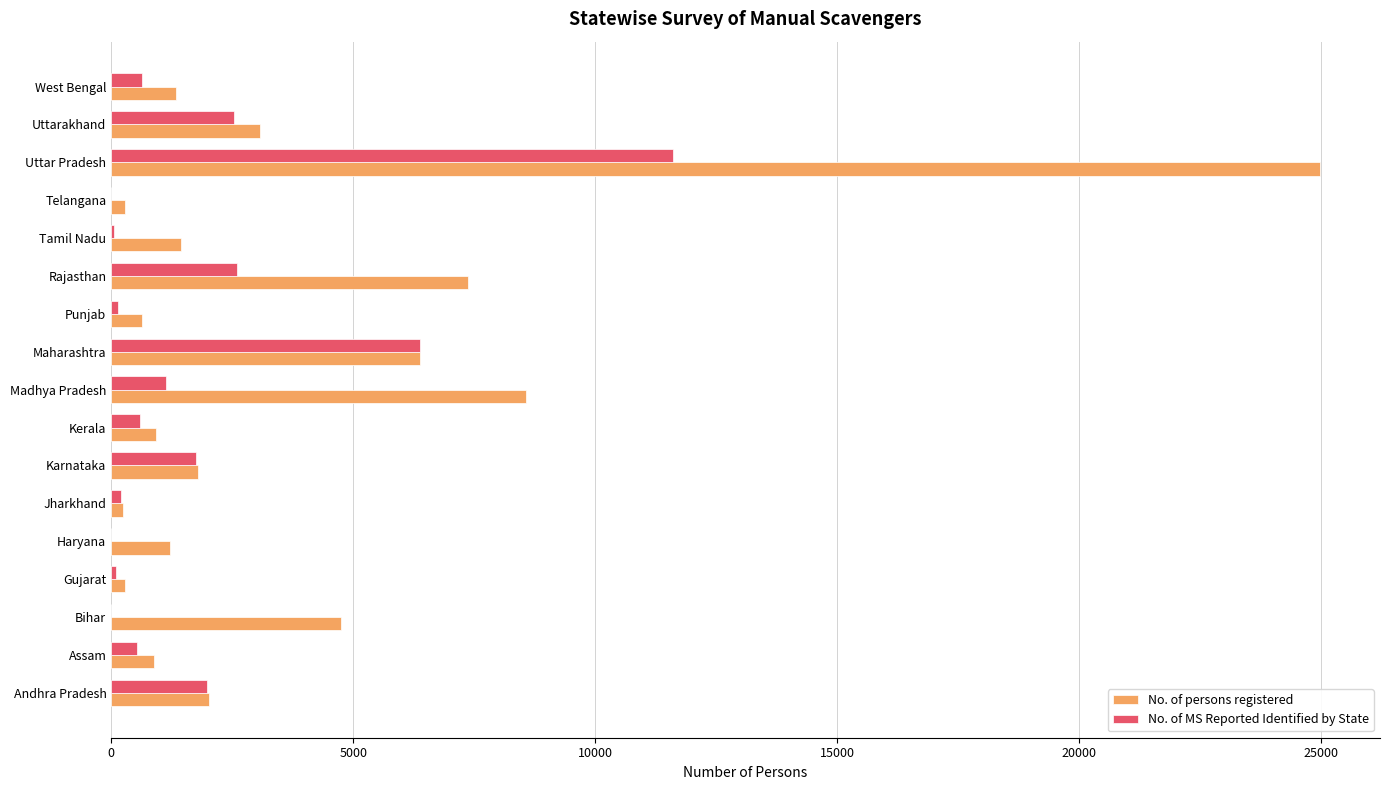

At which category is the sum across all series the highest?

Uttar Pradesh